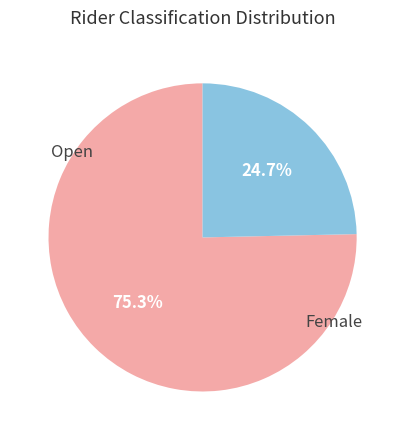

Is there any slice that represents more than half of the pie?

Yes